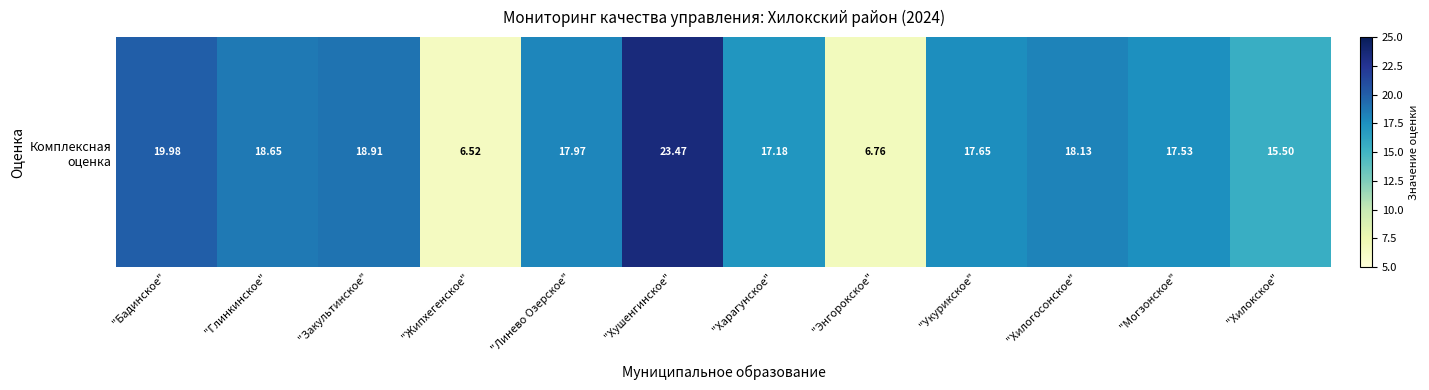

Reading left to right, what are all the values shown in this chart?

20.0	18.6	18.9	6.5	18.0	23.5	17.2	6.8	17.6	18.1	17.5	15.5